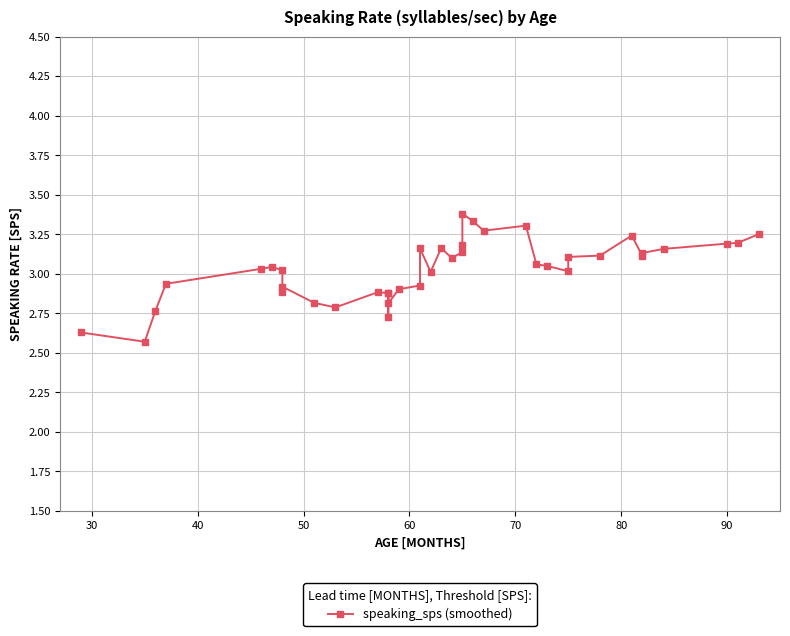

Reading right to left, list all the values displayed in this chart.

3.3	3.2	3.2	3.2	3.1	3.1	3.2	3.1	3.1	3.0	3.0	3.1	3.3	3.3	3.3	3.4	3.2	3.1	3.1	3.2	3.0	3.2	2.9	2.9	2.8	2.9	2.7	2.9	2.9	2.8	2.8	2.9	2.9	3.0	3.0	3.0	2.9	2.8	2.6	2.6